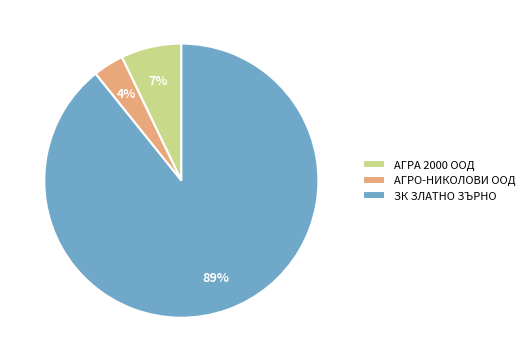

What percentage is the АГРА 2000 ООД slice, to the nearest percent?

7%